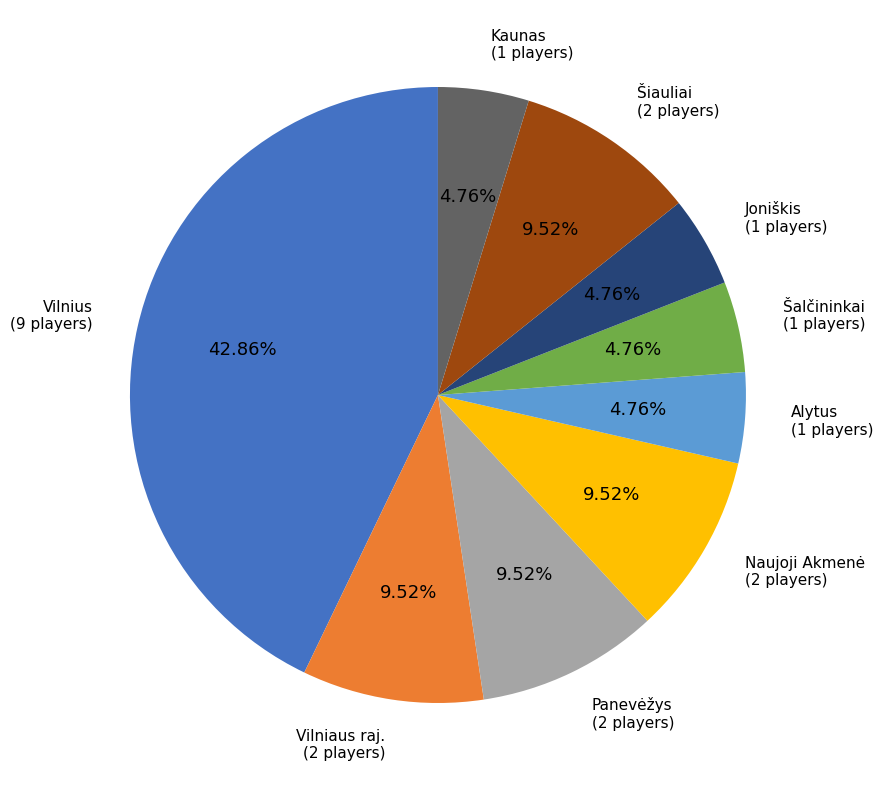

Combined, do Vilniaus raj. and Kaunas account for over 50%?

No